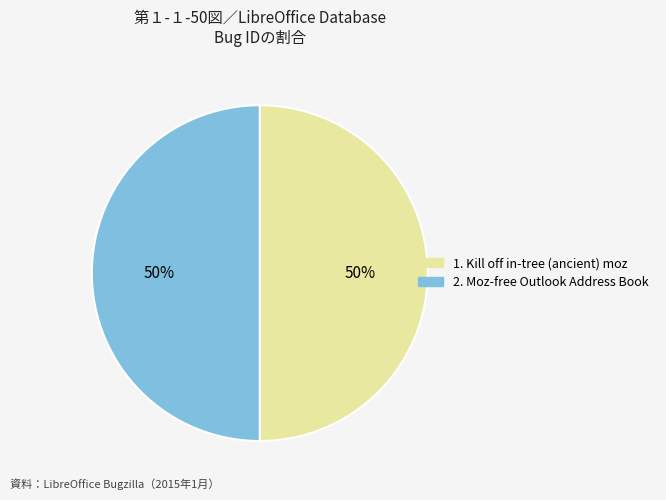

How many slices are in this pie chart?

2